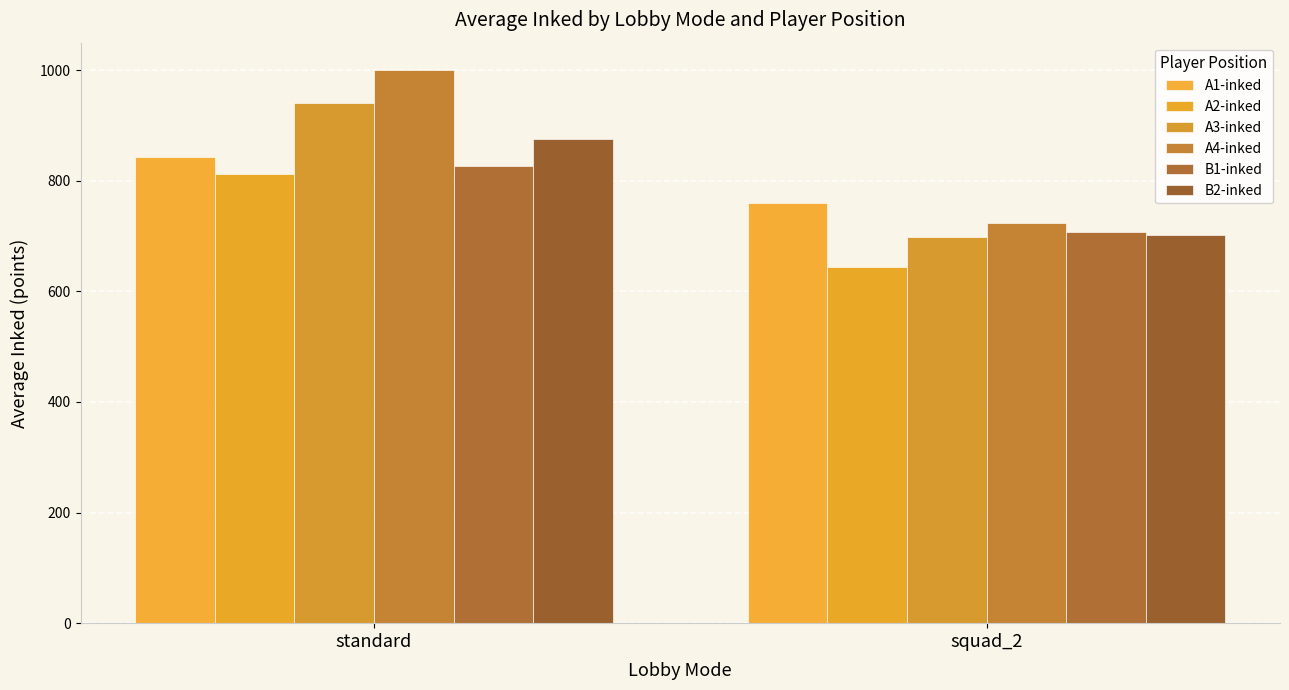

What position from the right is squad_2?

1